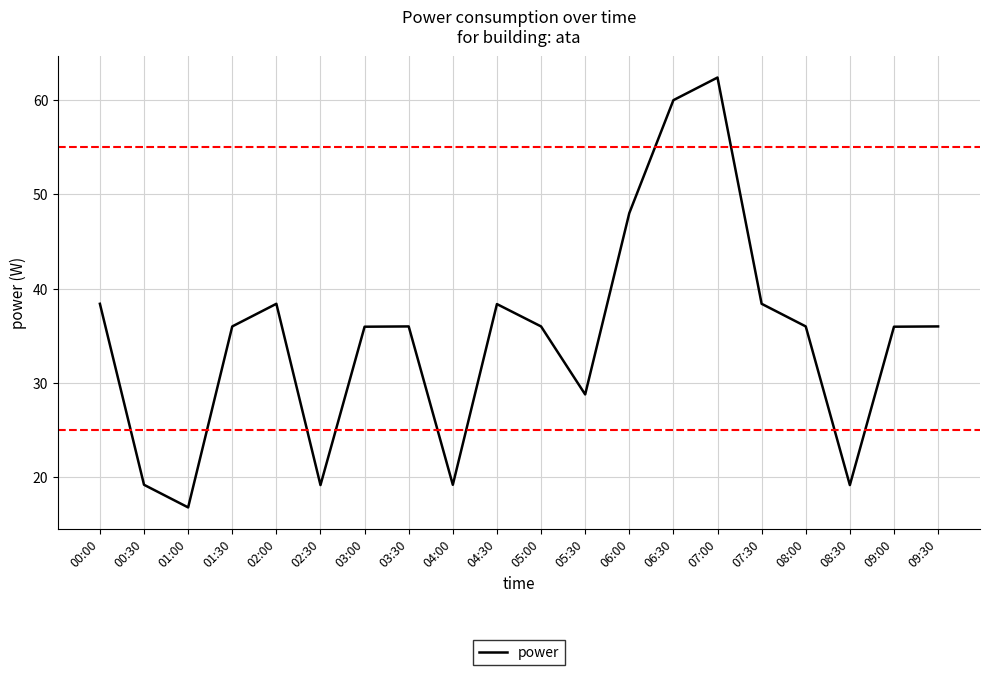

Is it true that the value at 07:30 is 38.4?

True